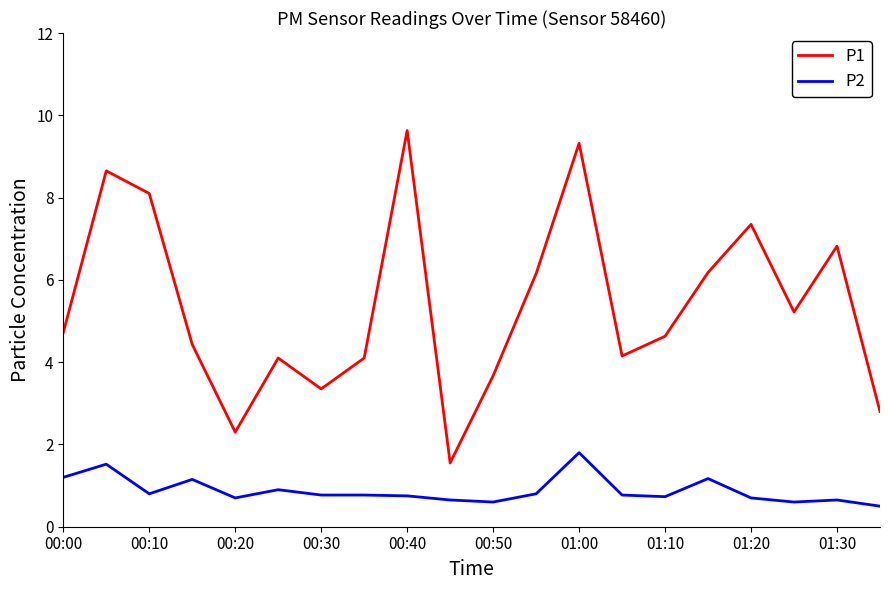

List the series in order of their peak value, lowest first.

P2, P1